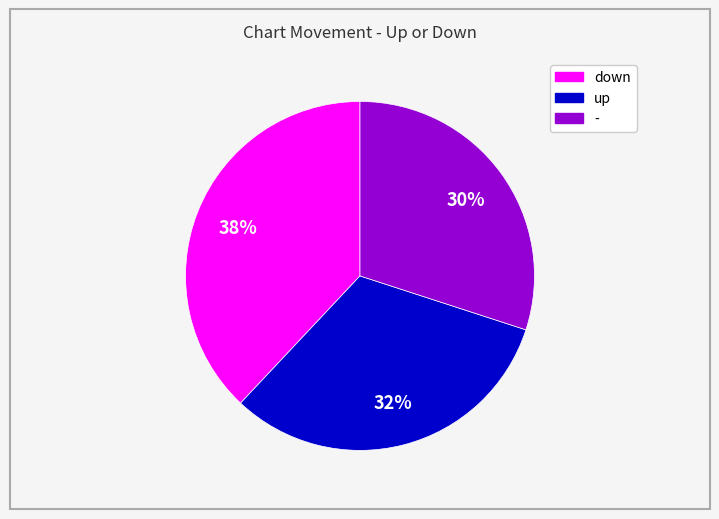

To the nearest percent, what portion does - represent?

30%